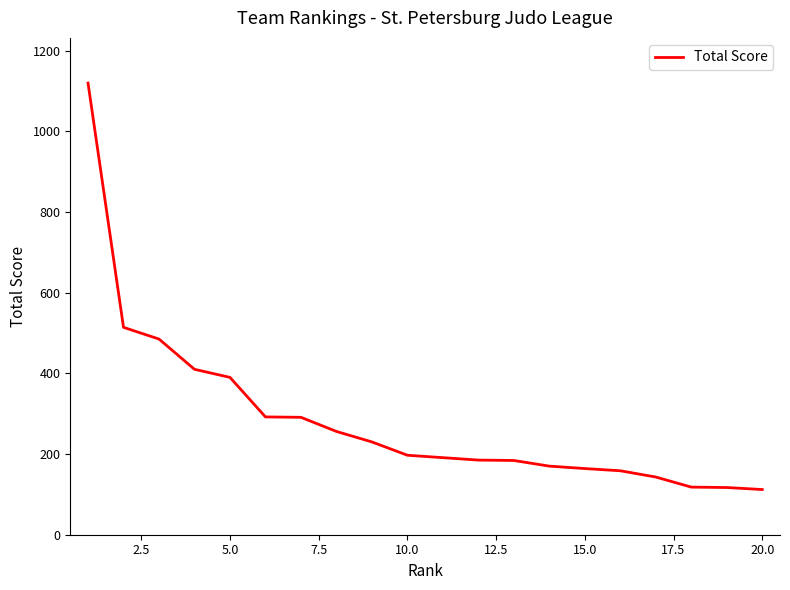

How many lines are shown in the chart?

1